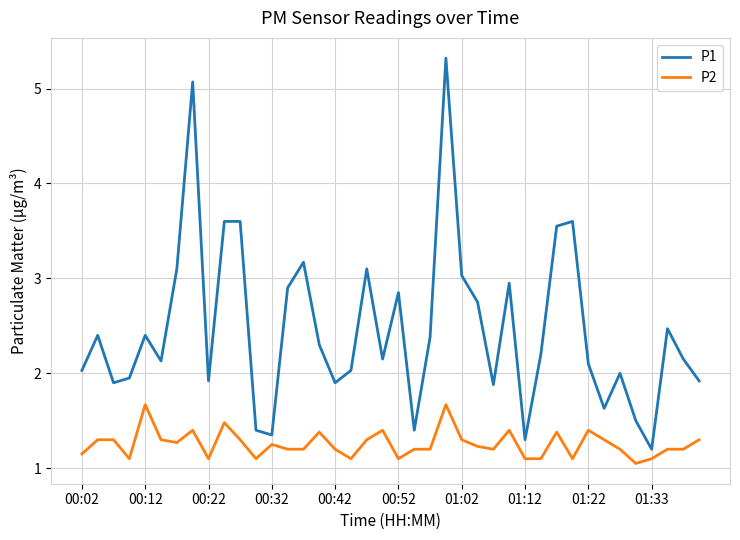

How many interior local valleys does the P1 series have?

11